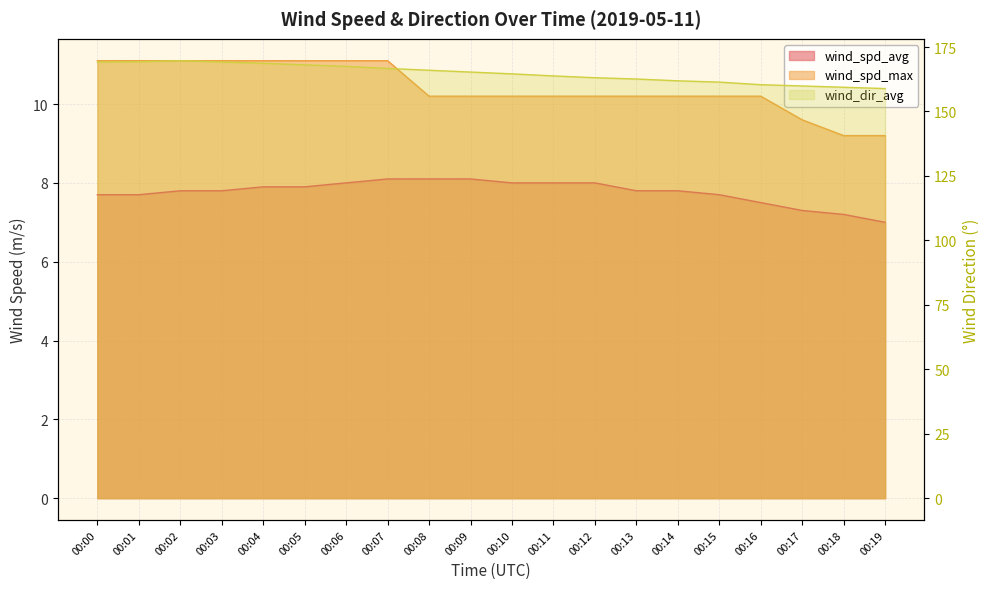

The wind_spd_avg series shows 11.8 at 00:00. True or false?

False